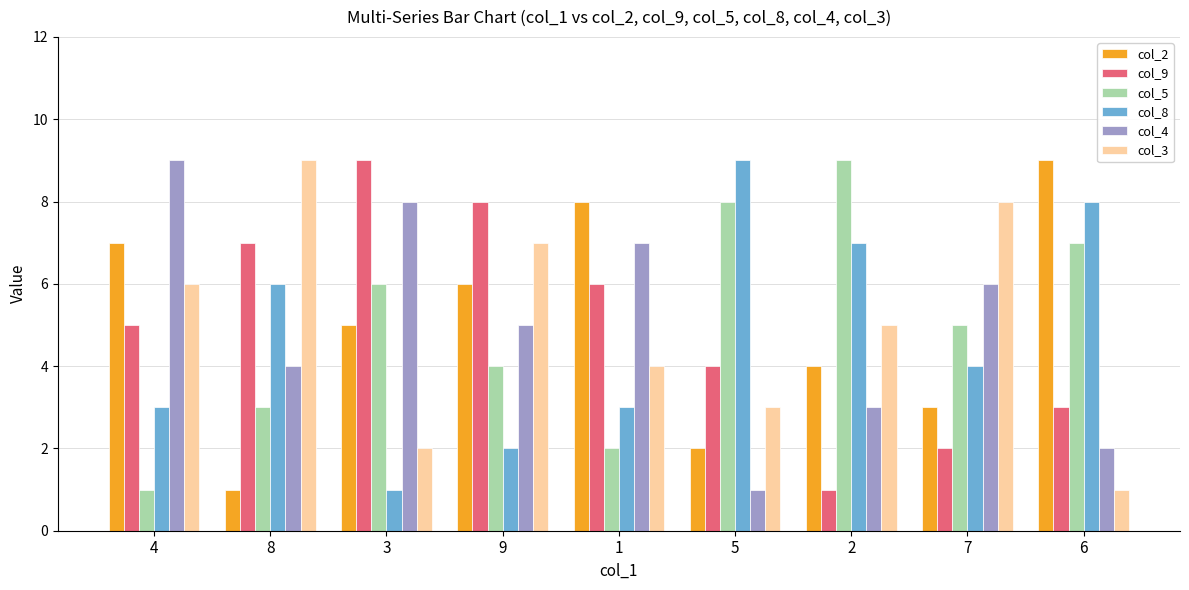

At which label does col_4 first exceed 5?

4